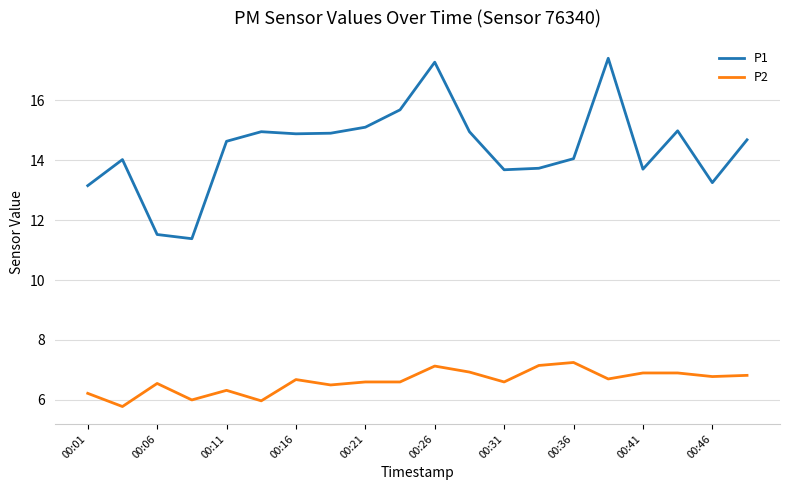

True or false: P2 and P1 cross at least once.

False